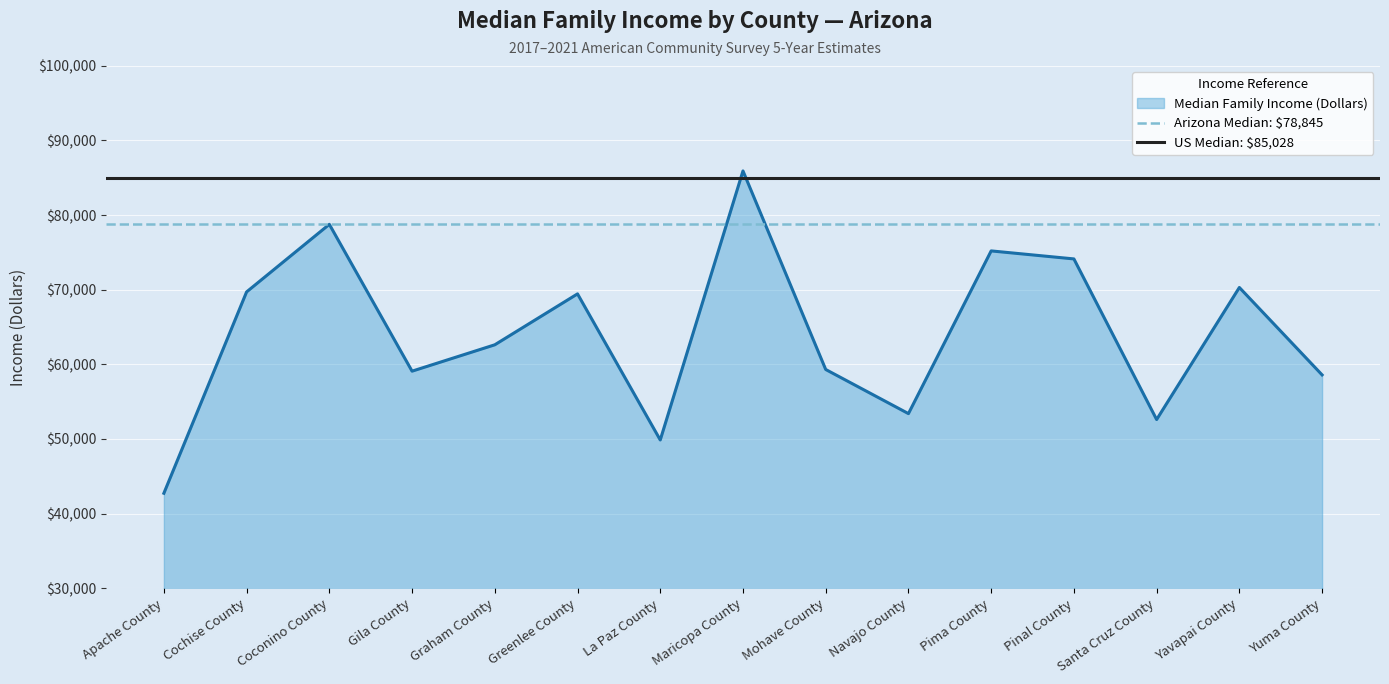

What is the greatest value displayed?

85028